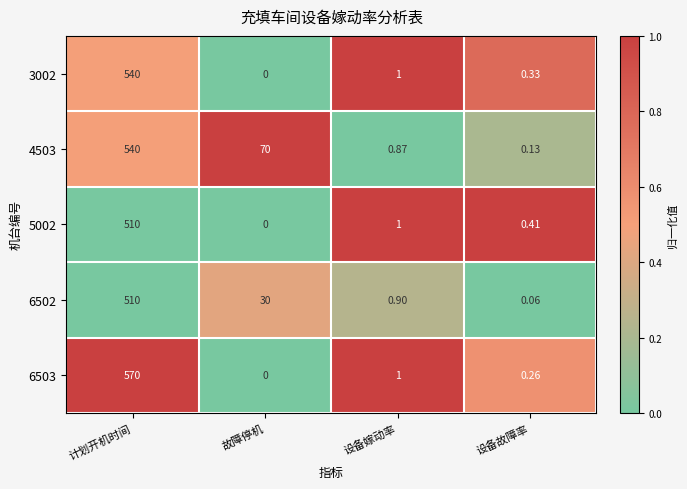

Rank the categories by 3002 value from highest to lowest.

计划开机时间, 设备嫁动率, 设备故障率, 故障停机